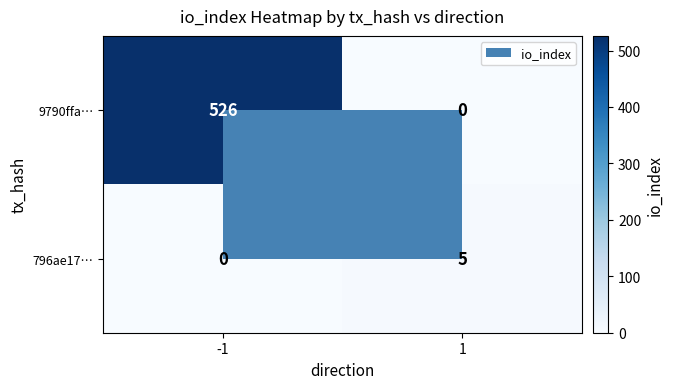

Which series has the widest spread of values?

9790ffa…